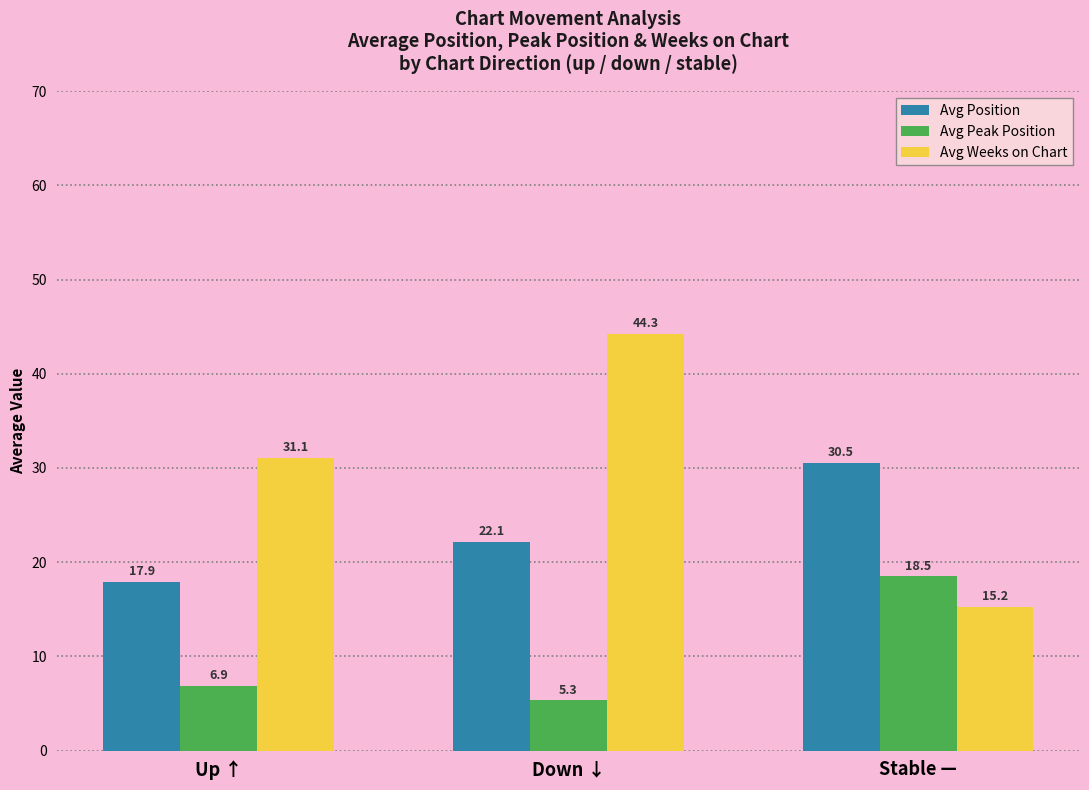

Does the chart contain stacked bars?

No